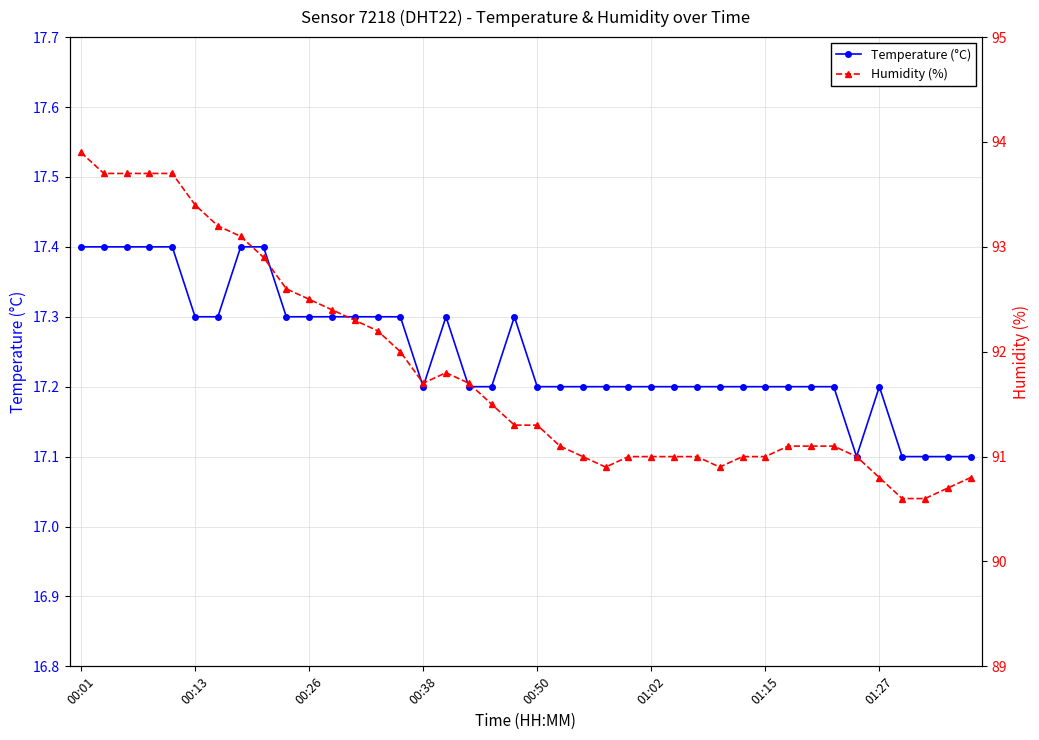

Rank the series by their maximum value, from highest to lowest.

Humidity (%), Temperature (°C)